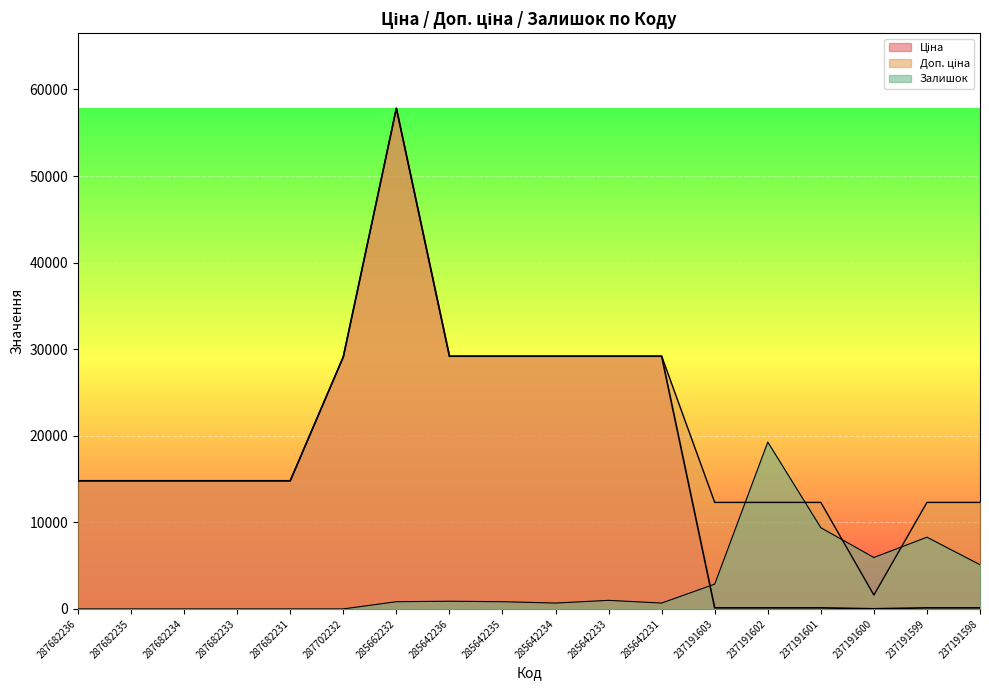

Where do Ціна and Залишок first cross each other?

285642231 and 237191603